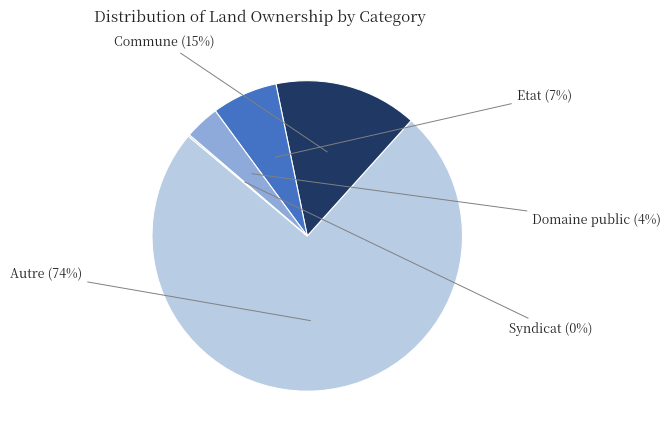

Do Autre and Etat together represent more than half of the pie?

Yes